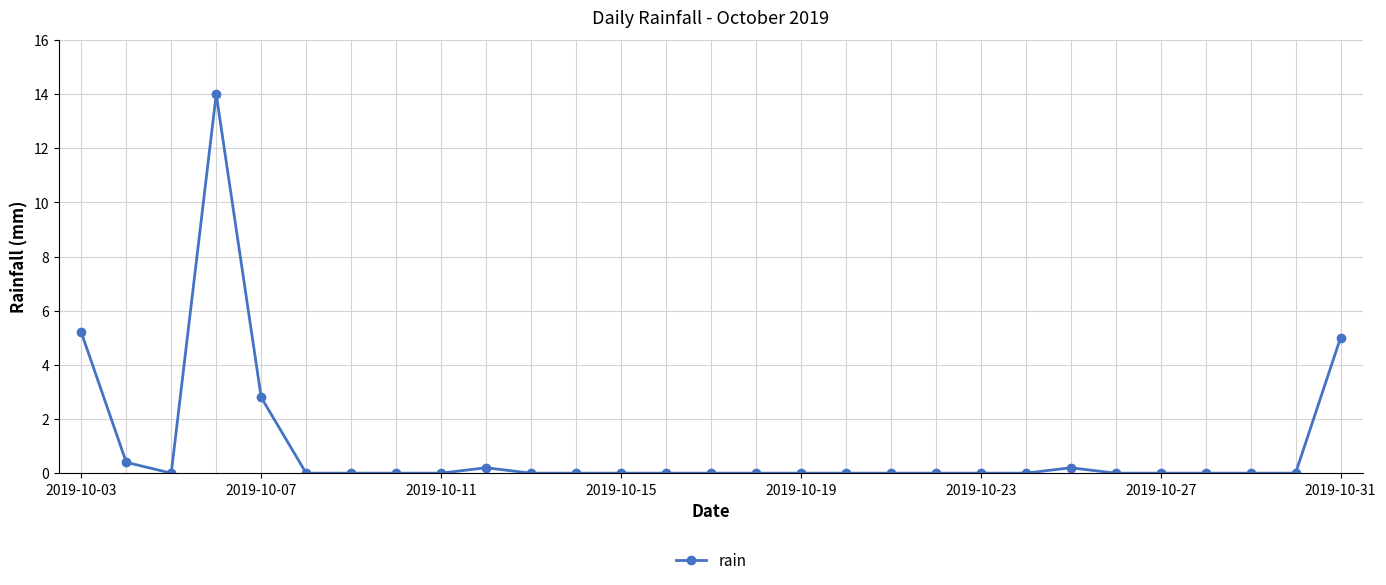

What is the maximum value shown in the chart?

14.0